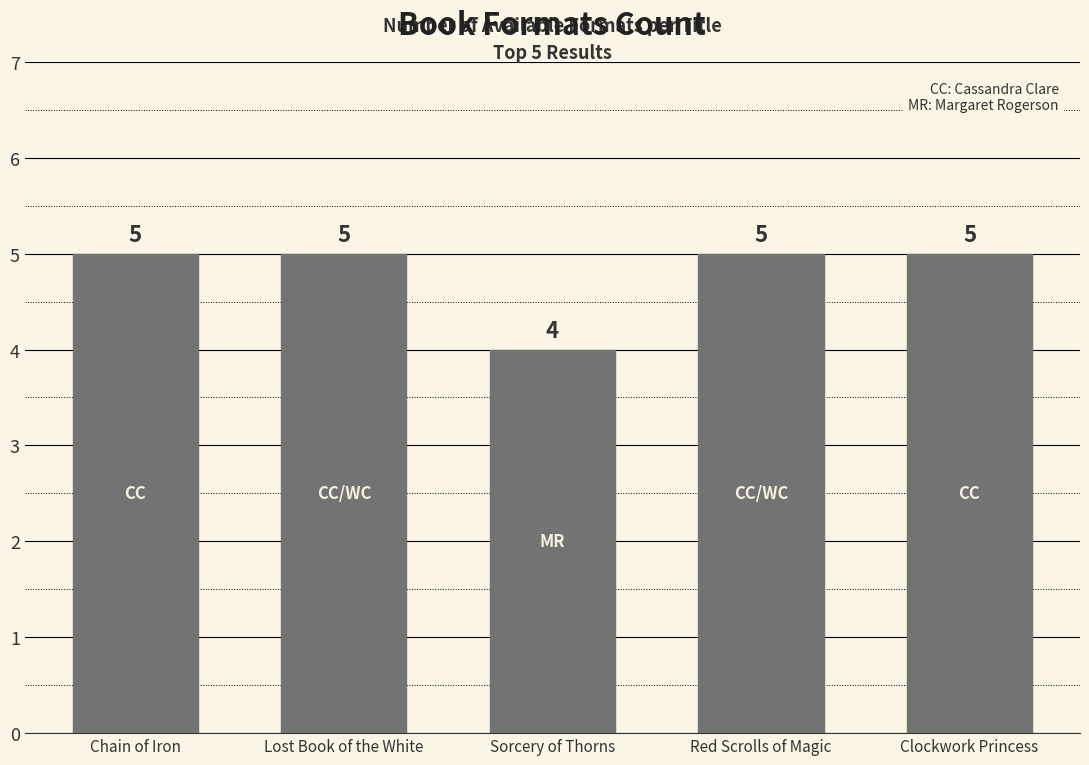

What is the minimum value shown in the chart?

4